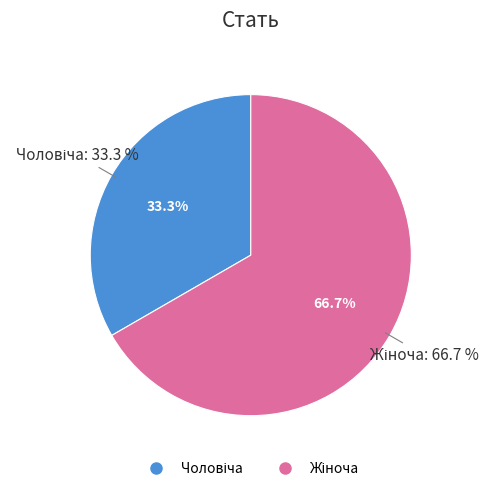

True or false: Жіноча accounts for 75% of the total.

False